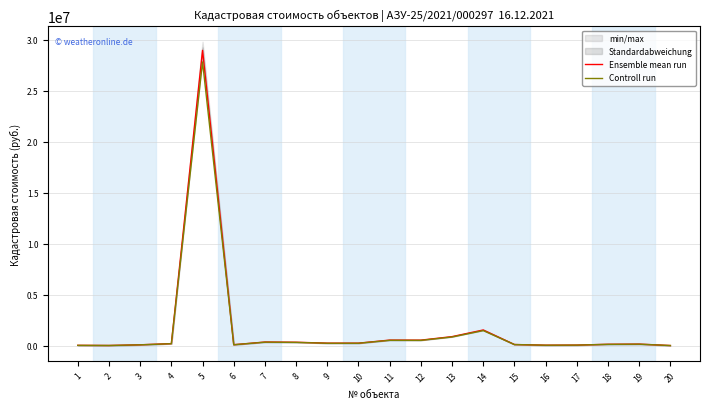

What is the sum of the Controll run values at 15 and 13?

949053.1